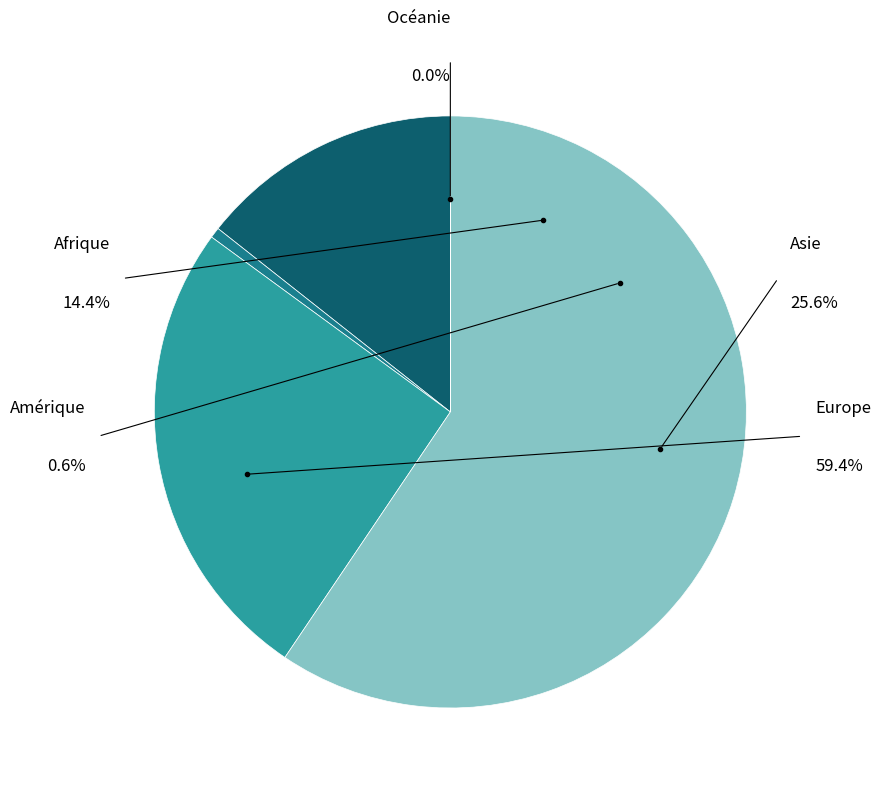

What is the ratio of the value at Europe to the value at Asie?

2.3